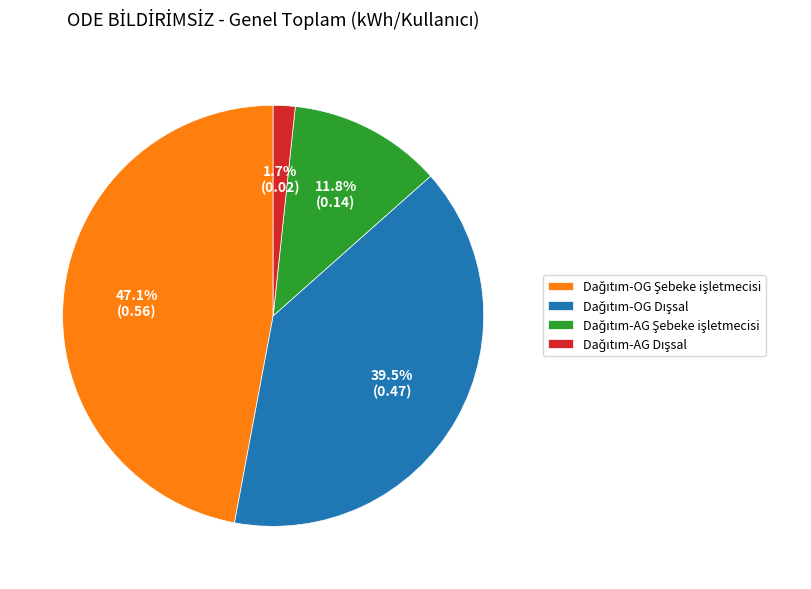

How many segments does this pie chart have?

4